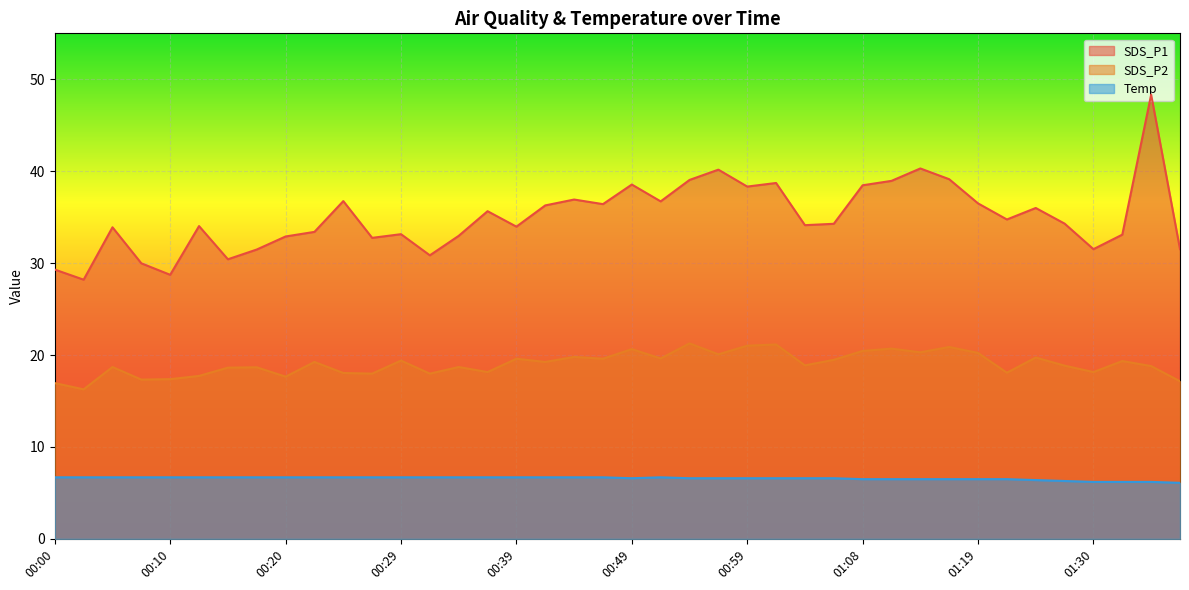

Where does the SDS_P2 series first go above 19?

00:22